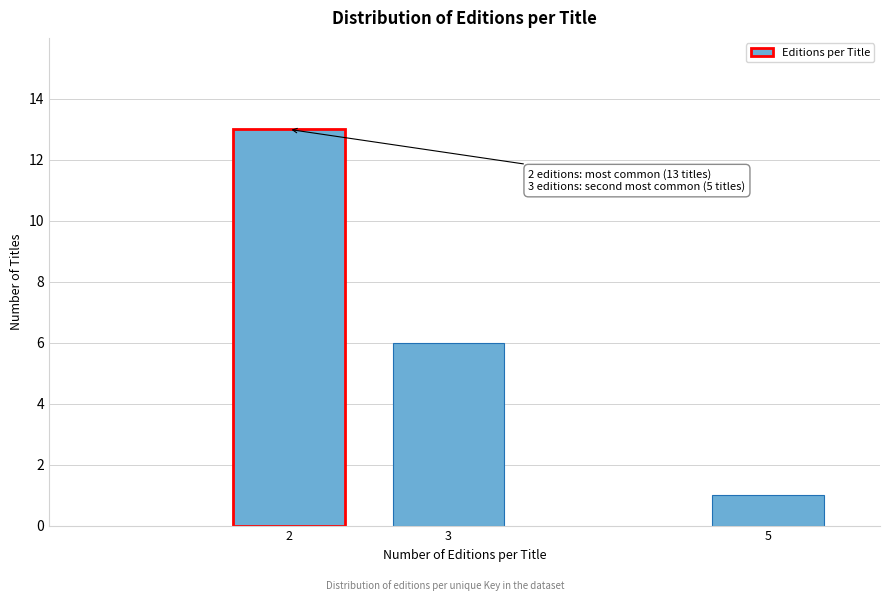

Reading left to right, extract all data points from this chart.

13	6	1